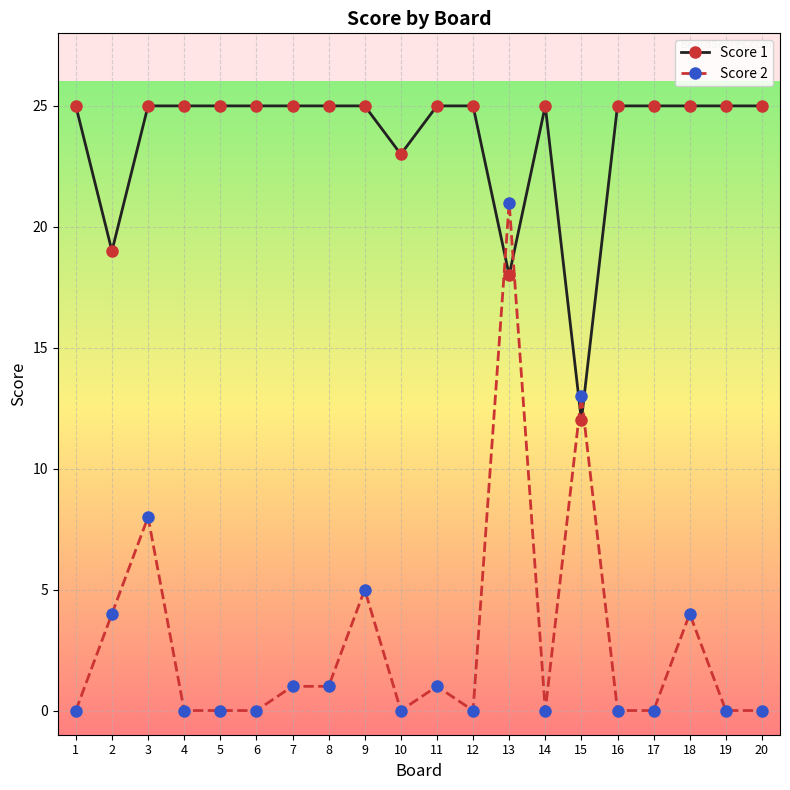

The Score 1 series shows 25 at 16. True or false?

True